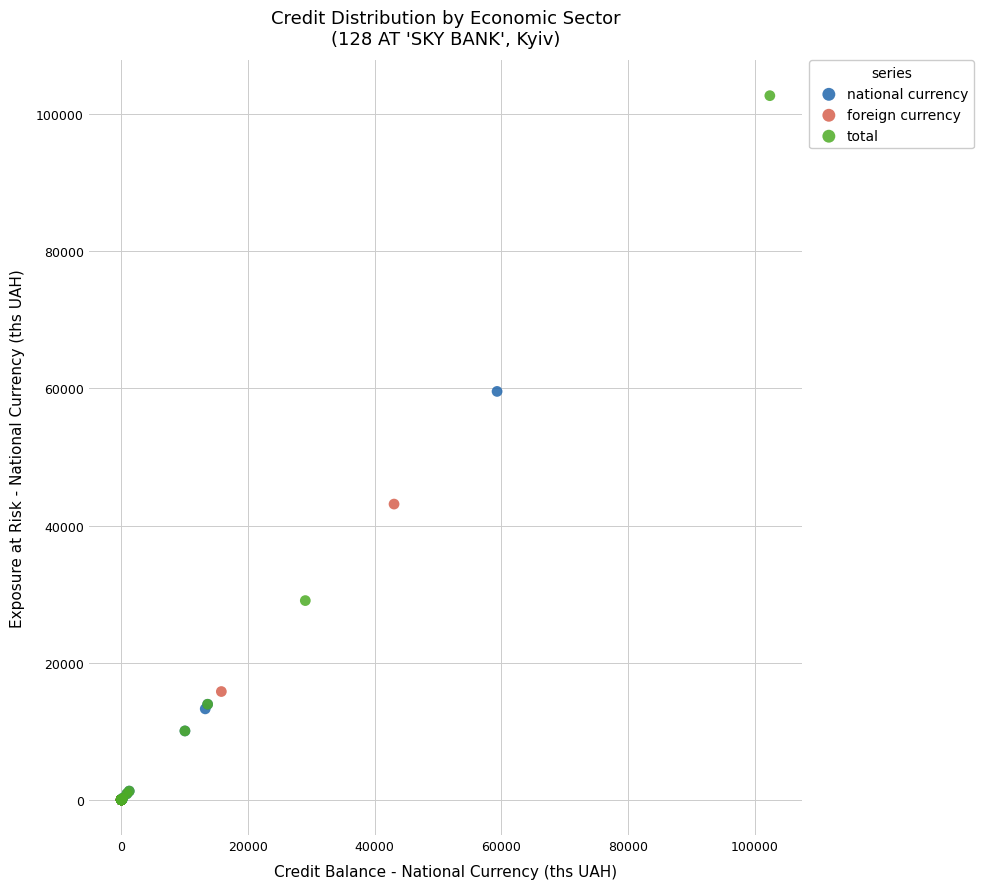

Which series has the widest spread of Y values?

total